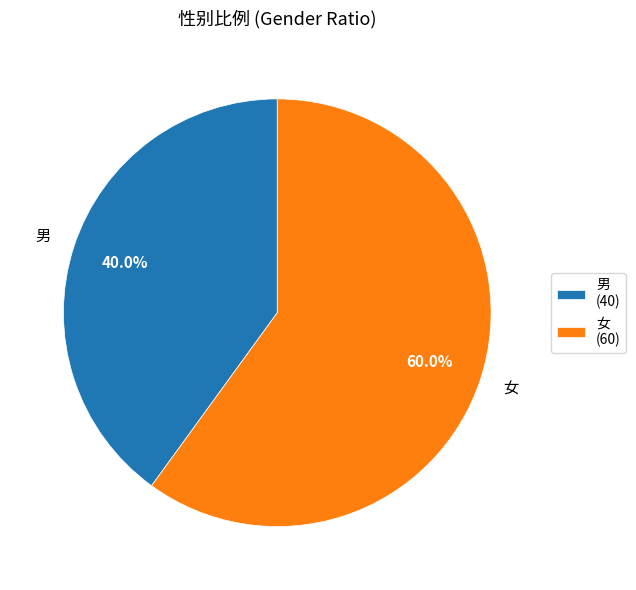

What percentage is the 男 slice, to the nearest percent?

40%